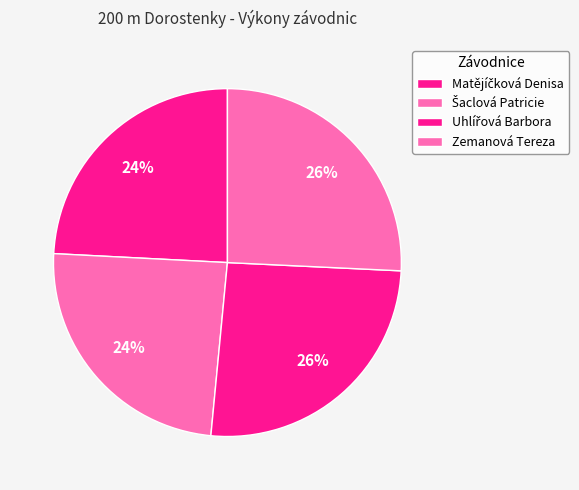

To the nearest percent, what percentage of the pie is Matějíčková Denisa?

24%